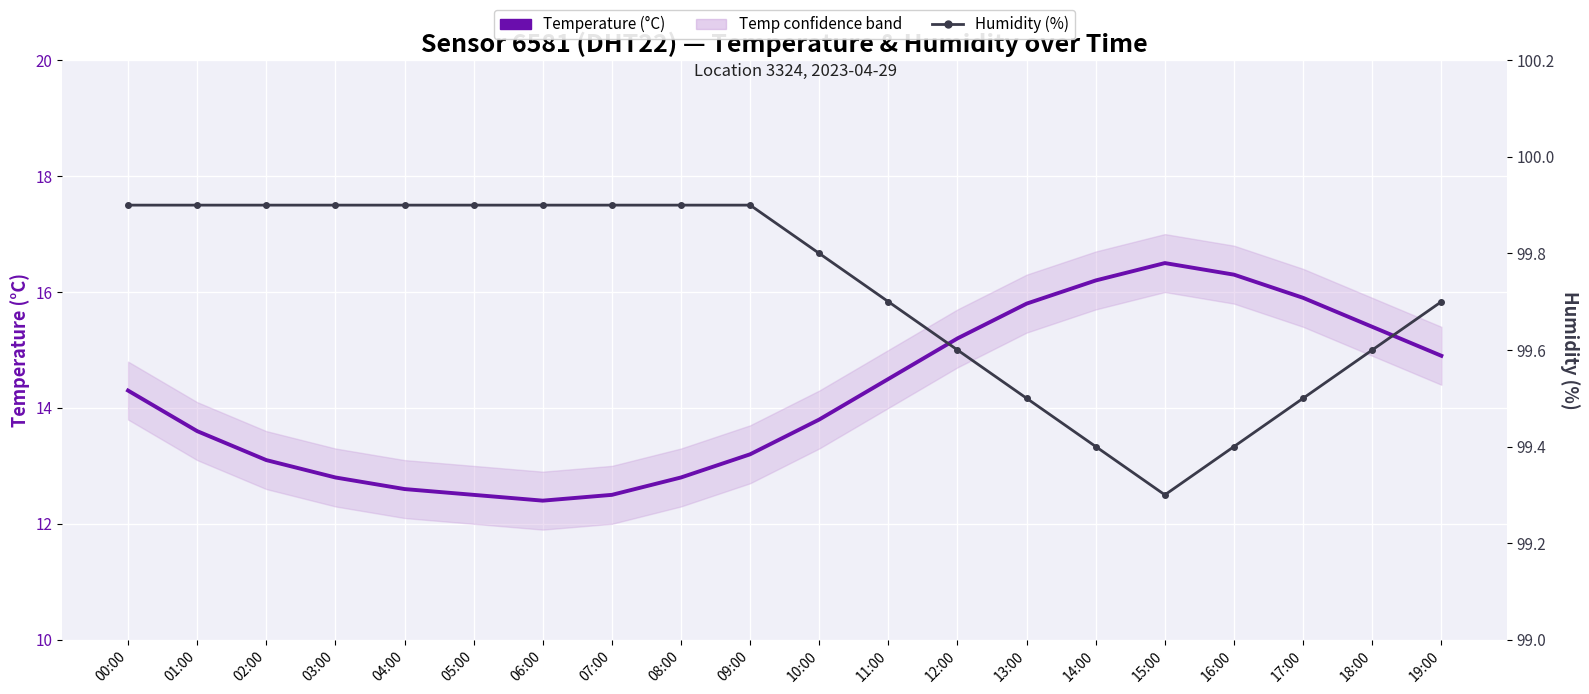

What is the difference between the highest and lowest values at 06:00?

87.5